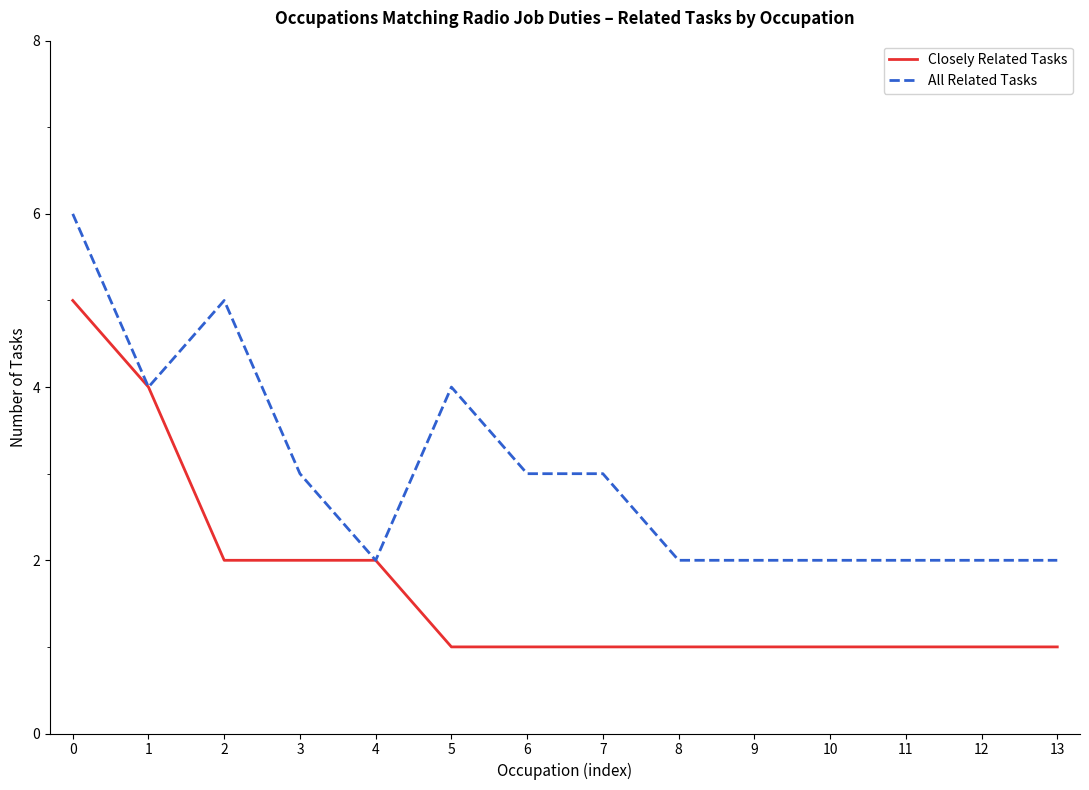

What are all the series names shown in the legend?

Closely Related Tasks, All Related Tasks